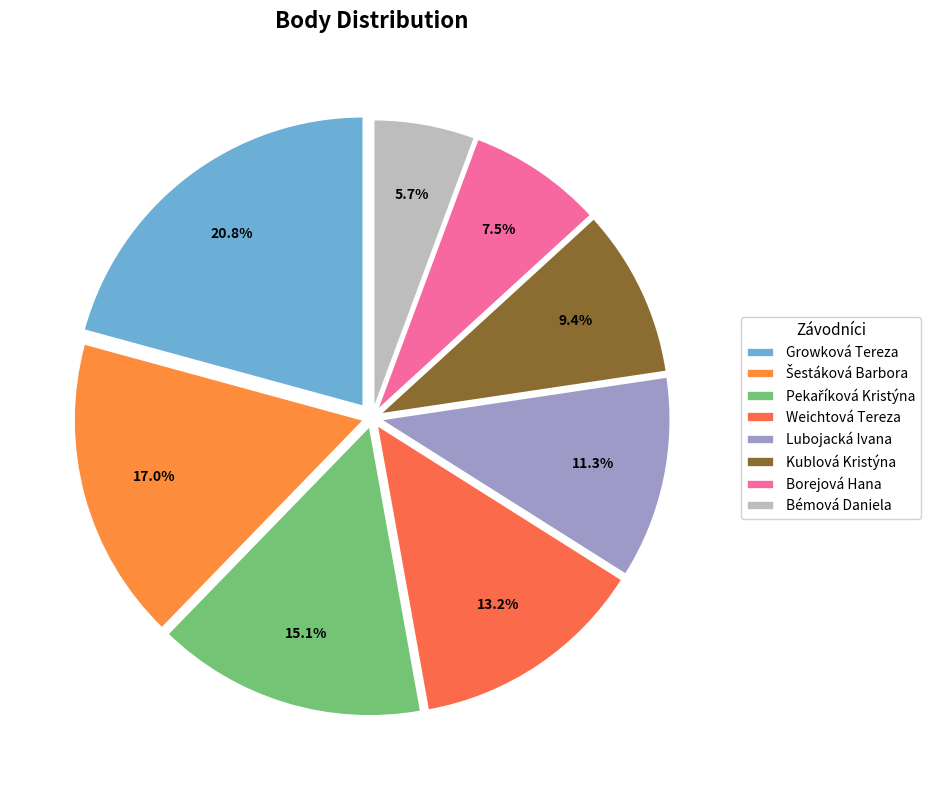

Which slice is the smallest?

Bémová Daniela